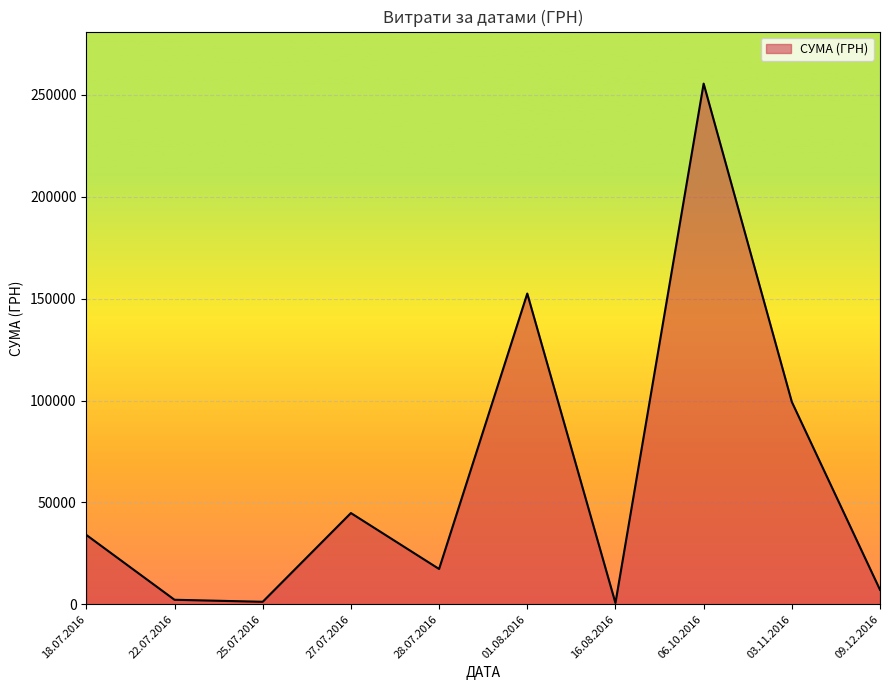

What is the maximum value shown in the chart?

255550.2